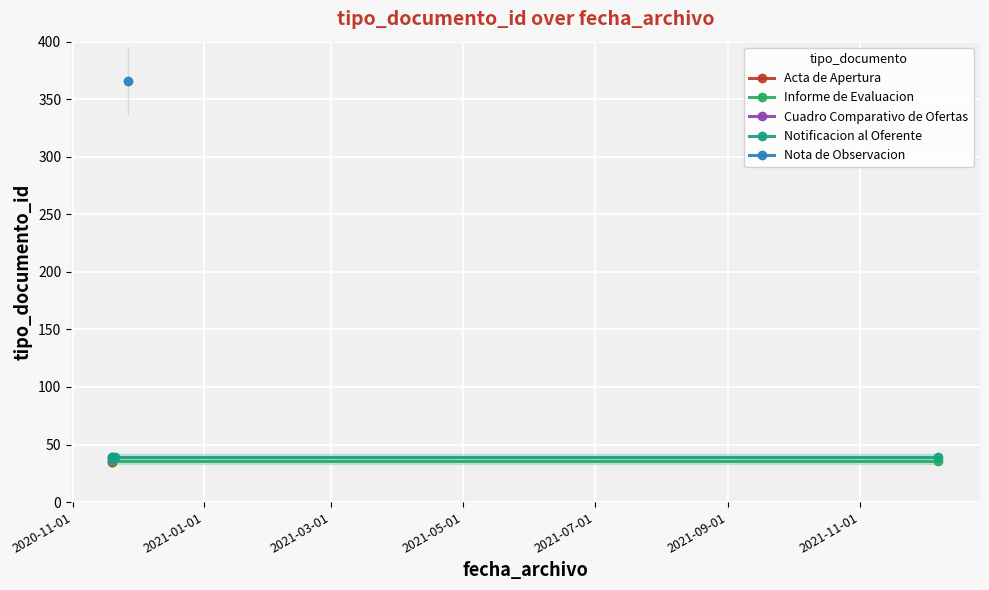

What value does the data have at 2020-11-19 10:56:44?

36